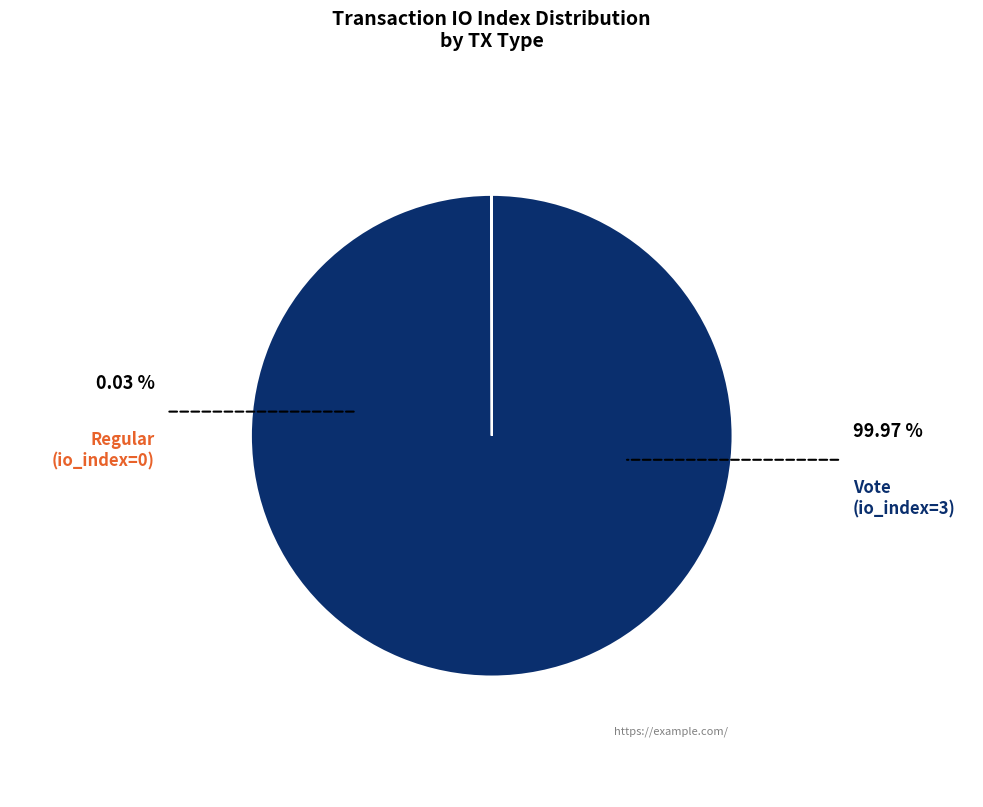

Is there any slice that represents more than half of the pie?

Yes